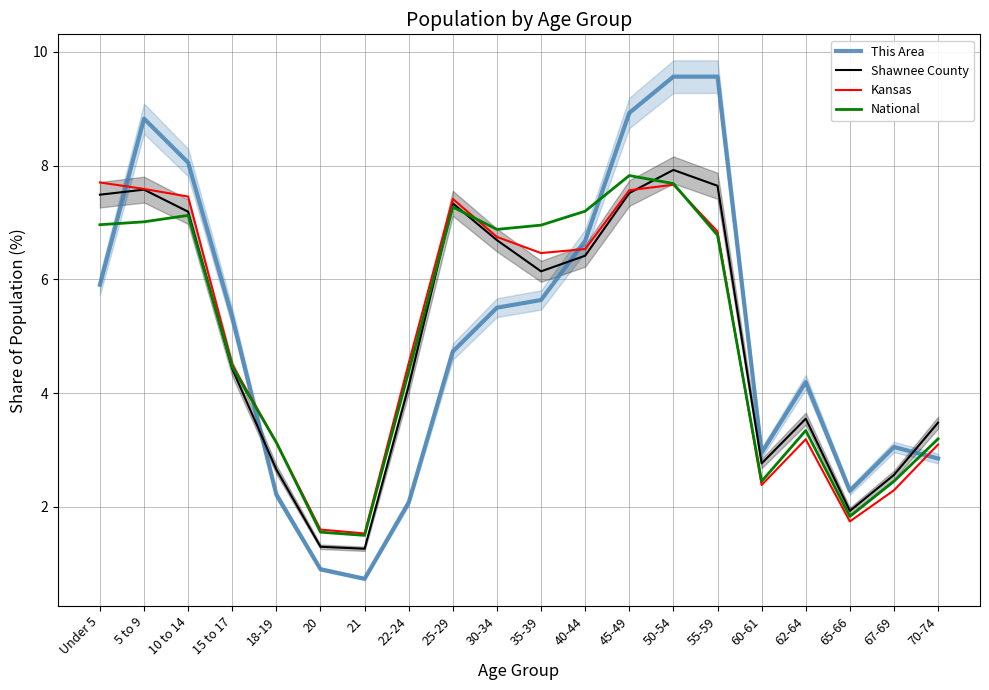

Reading left to right, transcribe all the data shown in this chart.

This Area: 5.9	8.8	8.1	5.3	2.2	0.9	0.7	2.1	4.7	5.5	5.6	6.7	8.9	9.6	9.6	3.0	4.2	2.3	3.1	2.9
Shawnee County: 7.5	7.6	7.2	4.4	2.7	1.3	1.3	4.1	7.3	6.7	6.1	6.4	7.5	7.9	7.6	2.8	3.6	1.9	2.6	3.5
Kansas: 7.7	7.6	7.5	4.5	3.1	1.6	1.5	4.5	7.4	6.7	6.5	6.5	7.6	7.7	6.8	2.4	3.2	1.7	2.3	3.1
National: 7.0	7.0	7.1	4.5	3.1	1.6	1.5	4.4	7.3	6.9	7.0	7.2	7.8	7.7	6.8	2.5	3.3	1.8	2.5	3.2